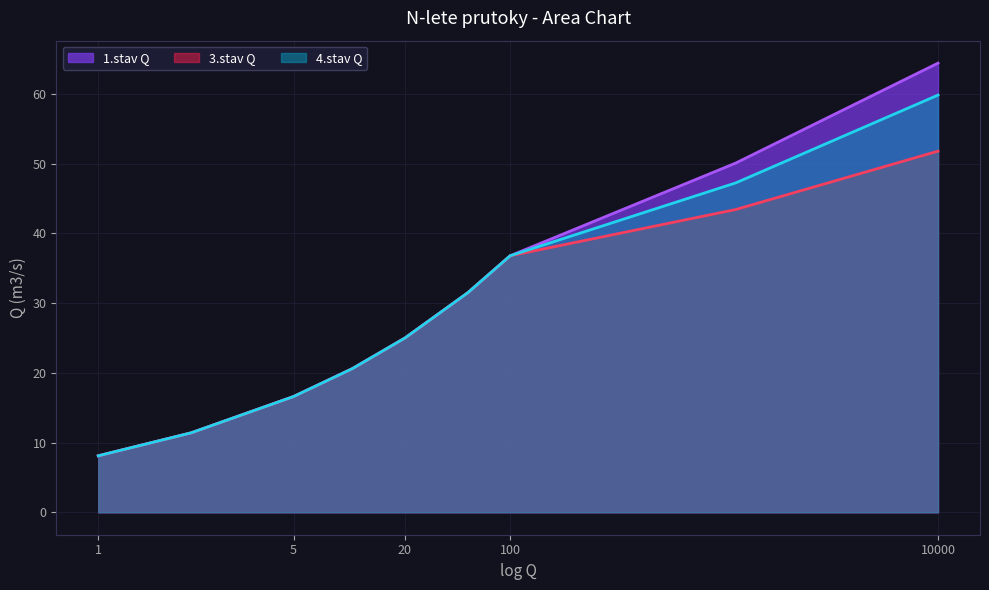

What is the total value across all series at 50?

94.5